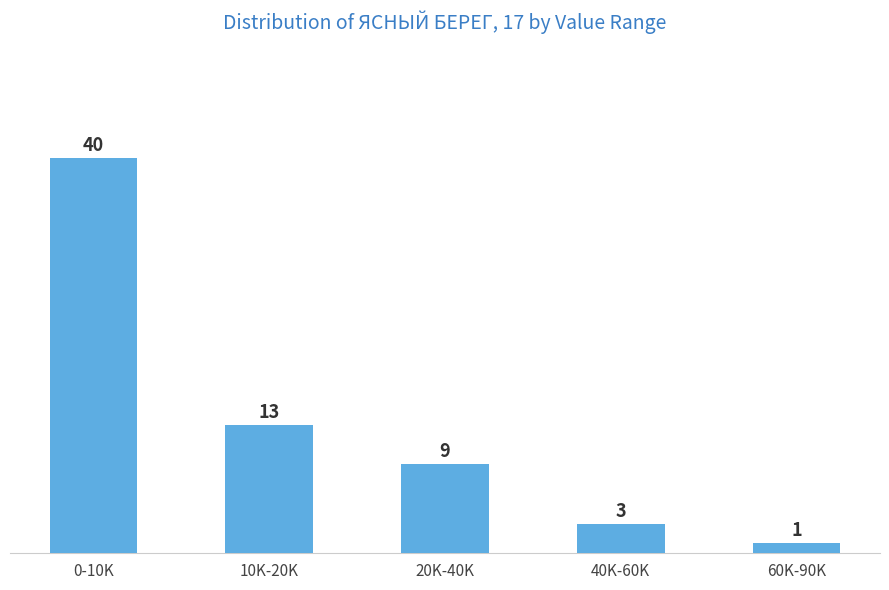

Reading left to right, extract all data points from this chart.

40	13	9	3	1